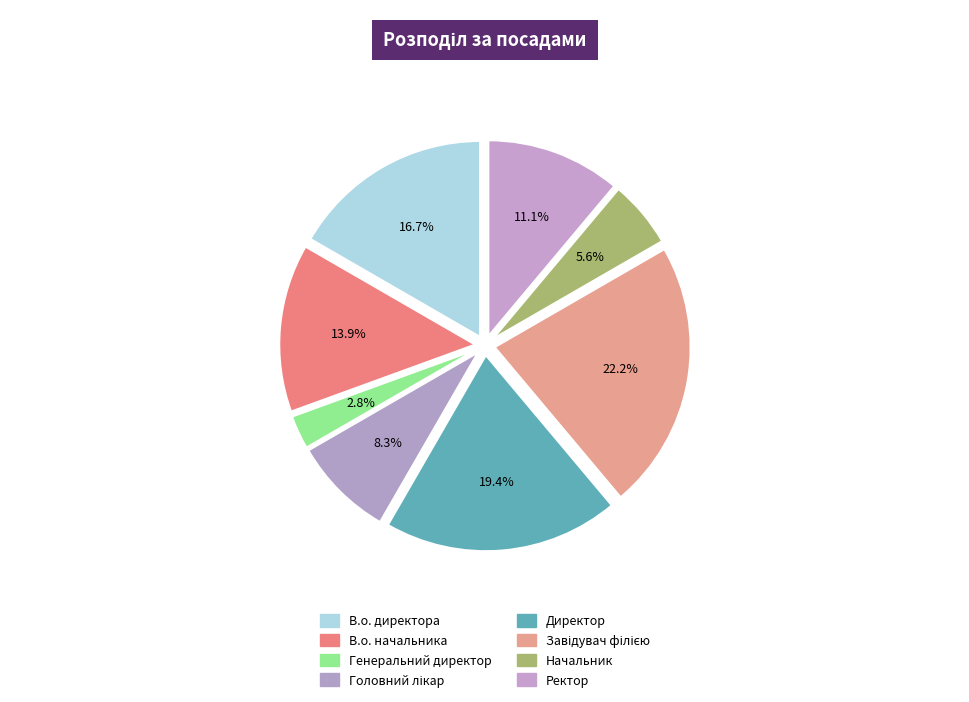

How many slices are in this pie chart?

8